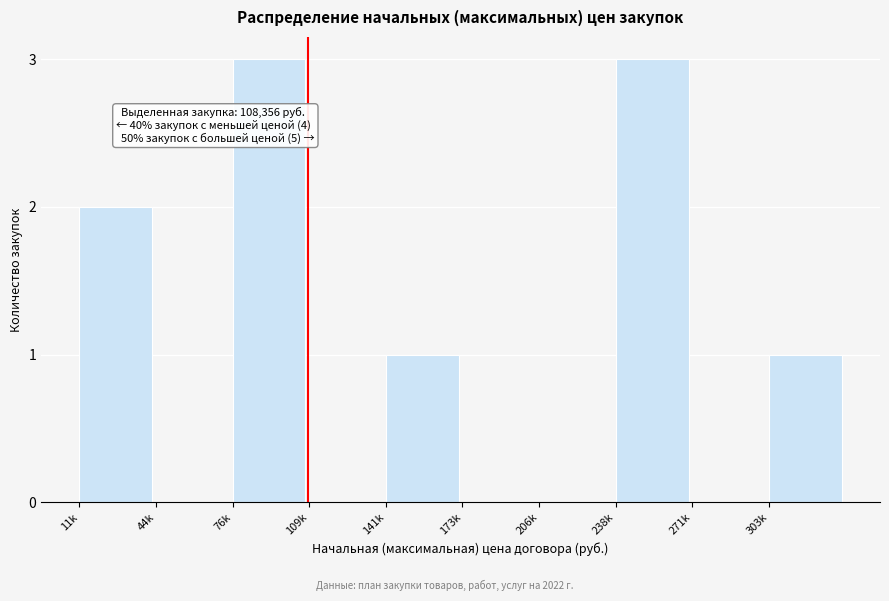

Reading left to right, list all the values displayed in this chart.

11k=2	44k=0	76k=3	109k=0	141k=1	173k=0	206k=0	238k=3	271k=0	303k=1